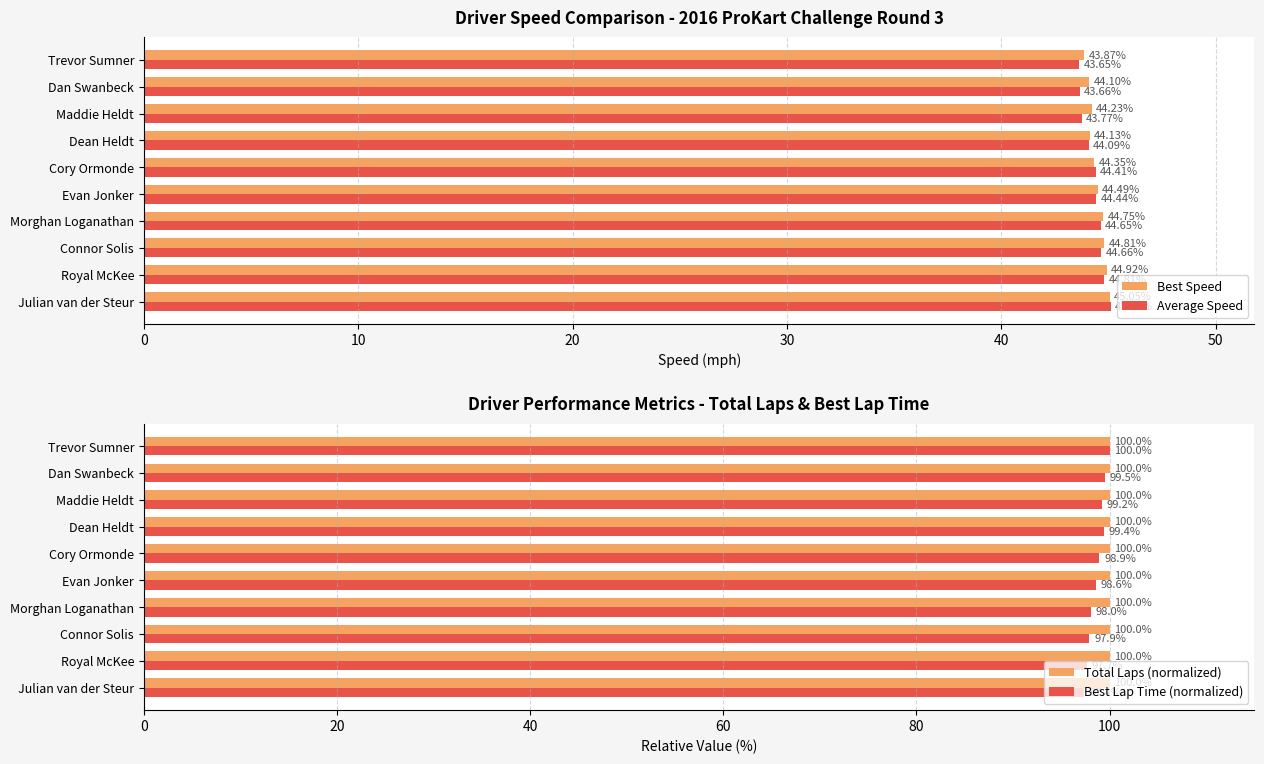

Which series has the largest range (max minus min)?

Best Lap Time (normalized)